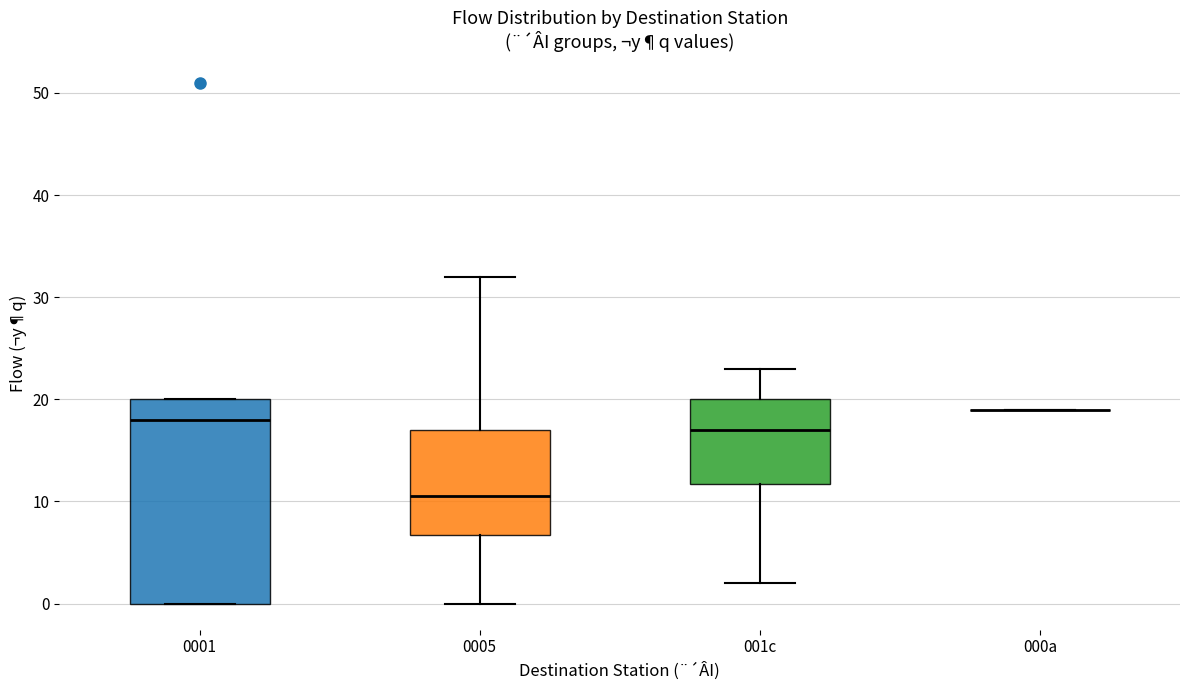

Which box is the tallest, from its lower edge to its upper edge?

0001